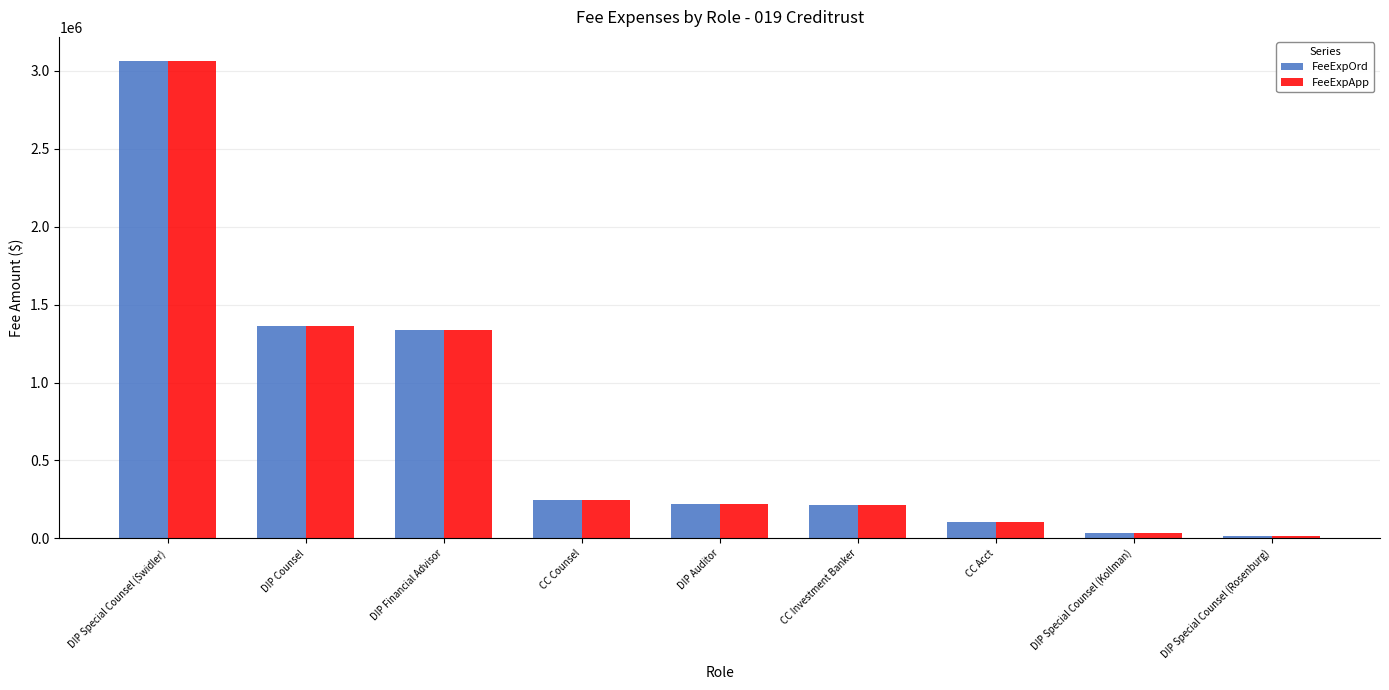

What is the average value of the FeeExpApp series?

733746